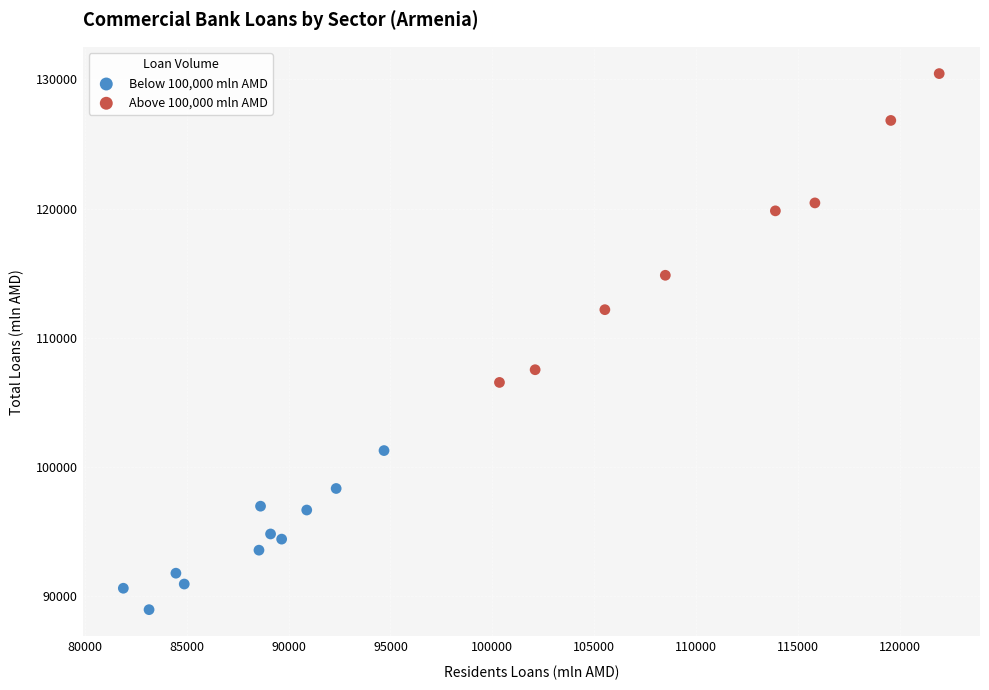

What are all the series names shown in the legend?

Below 100,000 mln AMD, Above 100,000 mln AMD